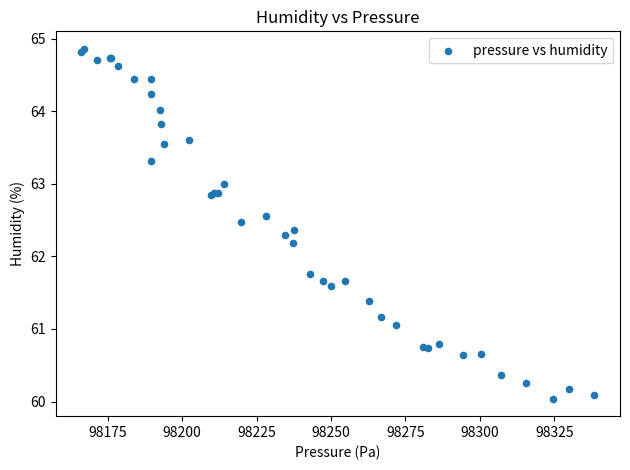

What Y value in the scatter plot is closest to 62?

62.2